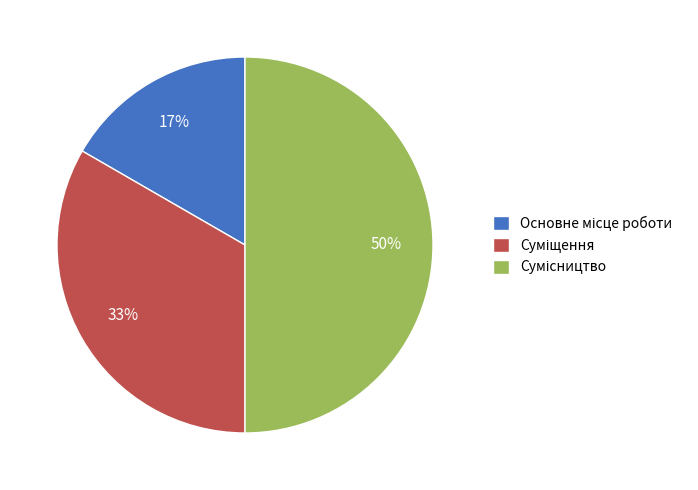

To the nearest percent, what is the difference between the largest and smallest slice percentages?

33%